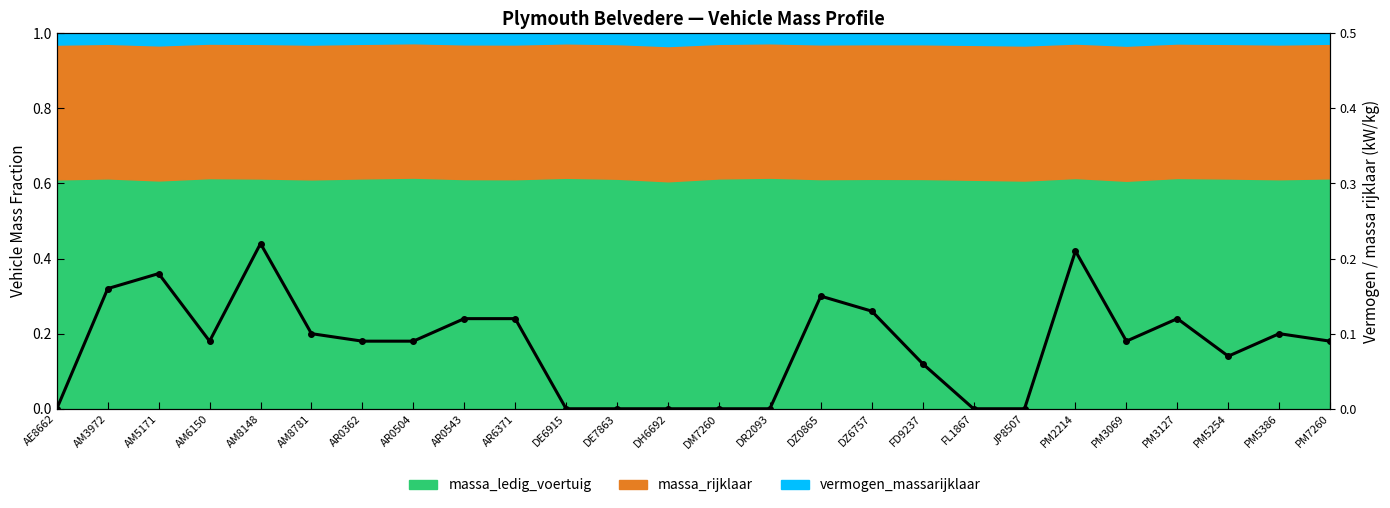

Where is the first local minimum?

AM6150